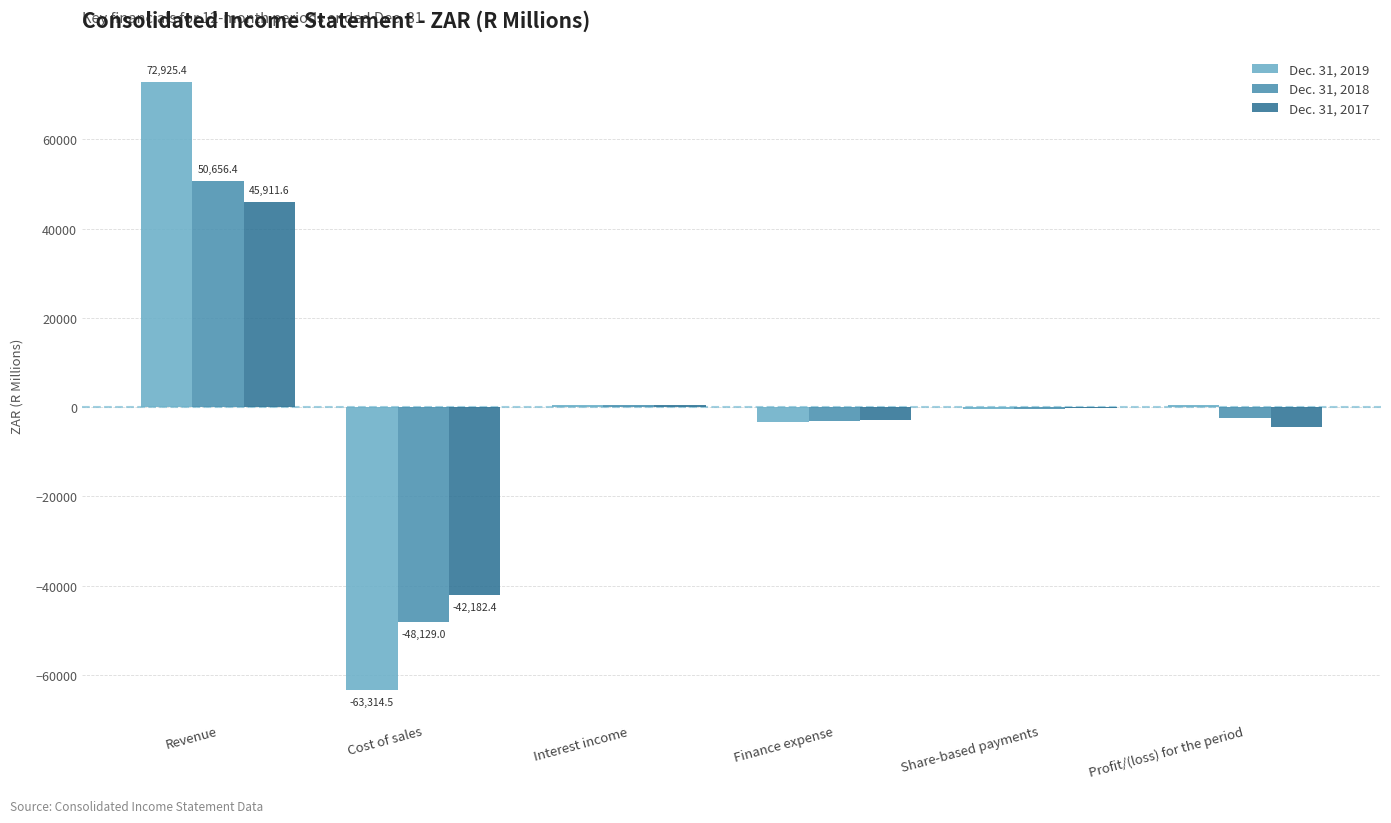

Which category has the highest value in the Dec. 31, 2017 series?

Revenue